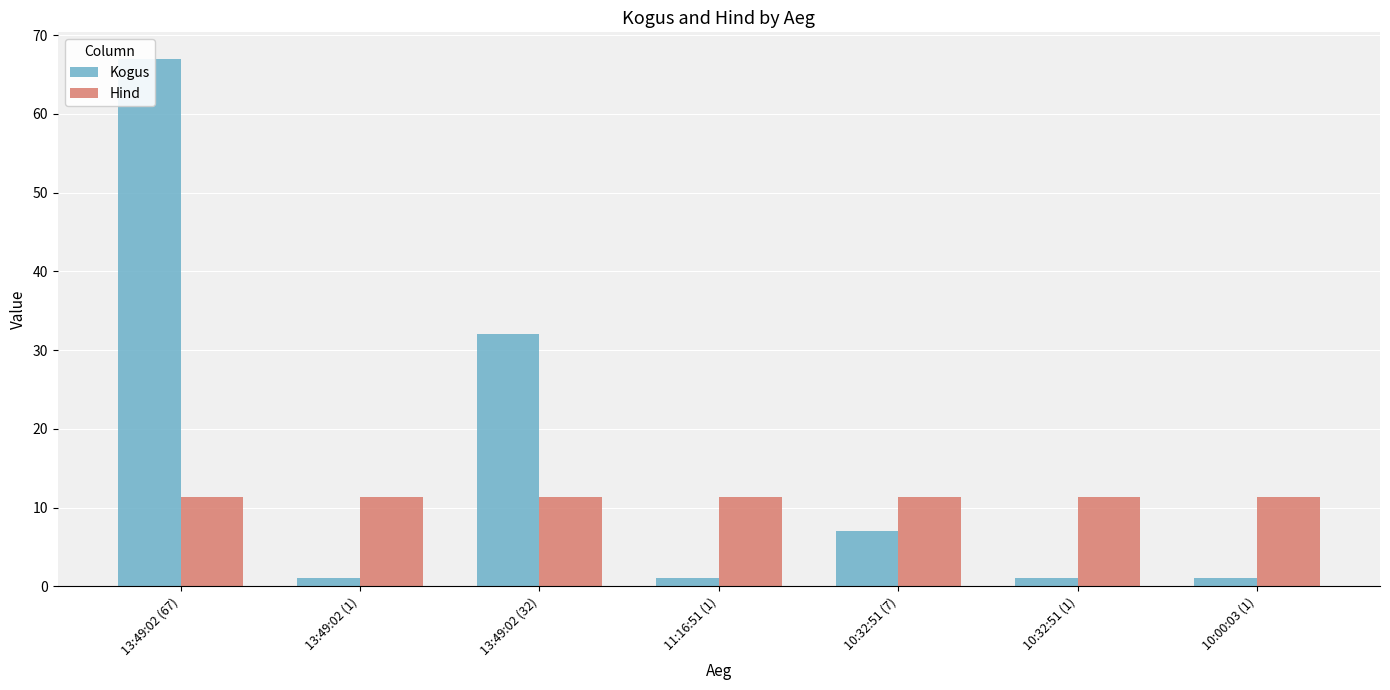

What is the average value of the Kogus series?

15.7